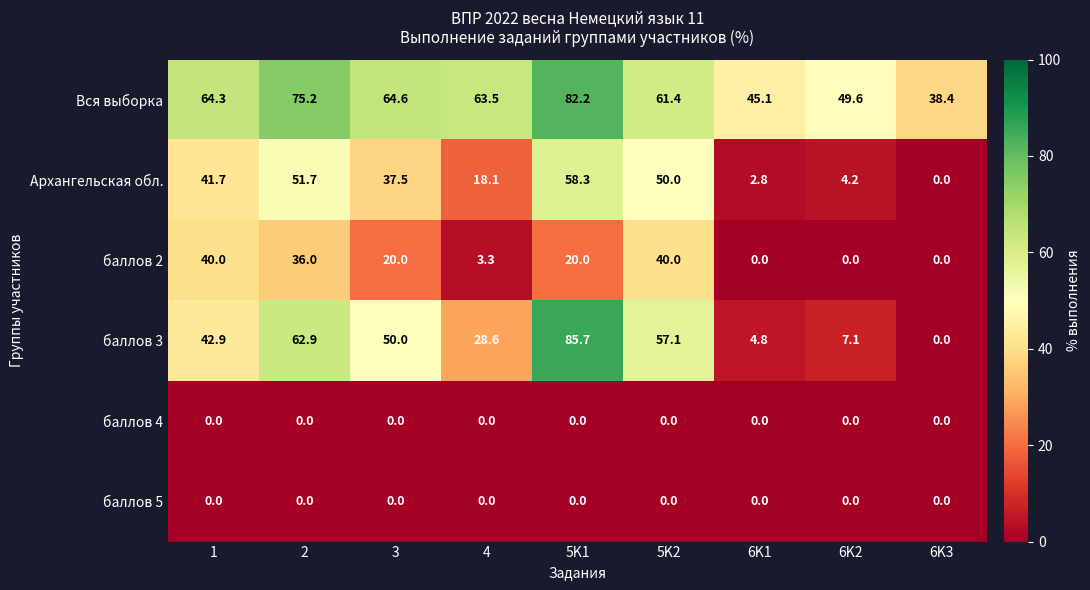

True or false: Архангельская обл. has a value of 5.5 at 6K2.

False